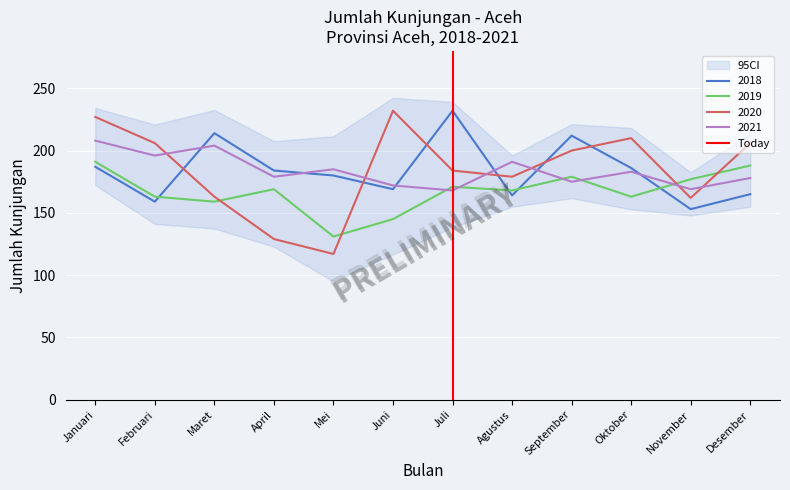

Which series ends up on top after the final intersection of 2020 and 2018?

2020